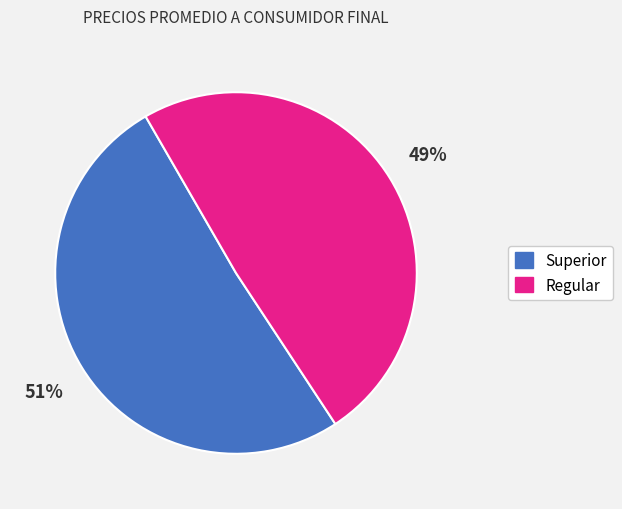

To the nearest percent, what is the average slice percentage?

50%